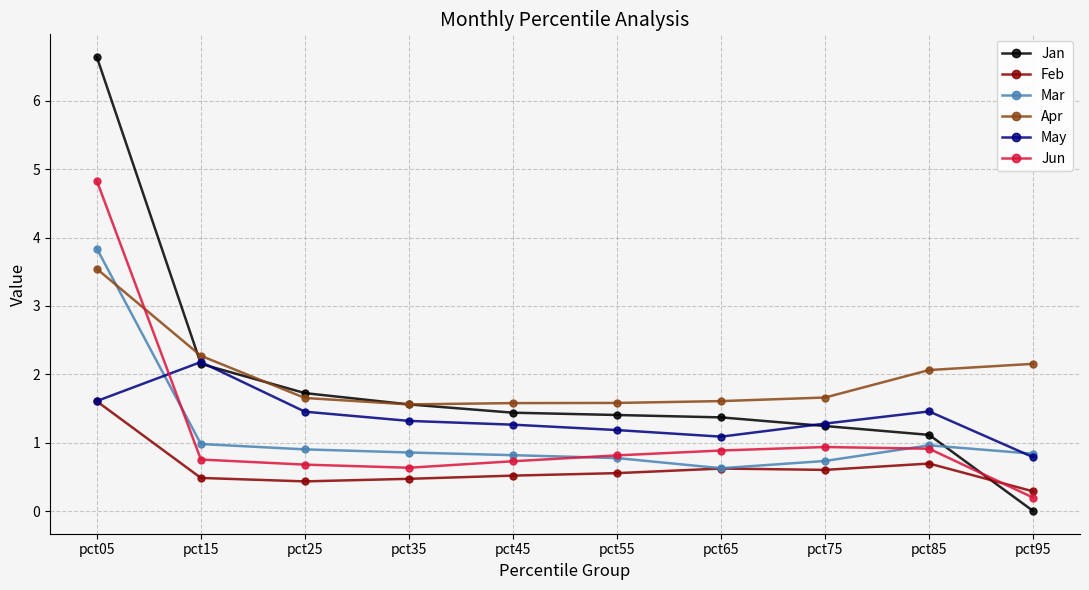

Rank the series by their maximum value, from lowest to highest.

Feb, May, Apr, Mar, Jun, Jan